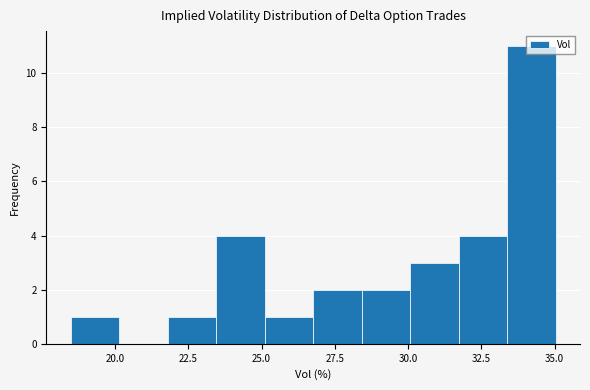

Read against the x-axis, roughly where is the centre of the tallest bar?

34.0